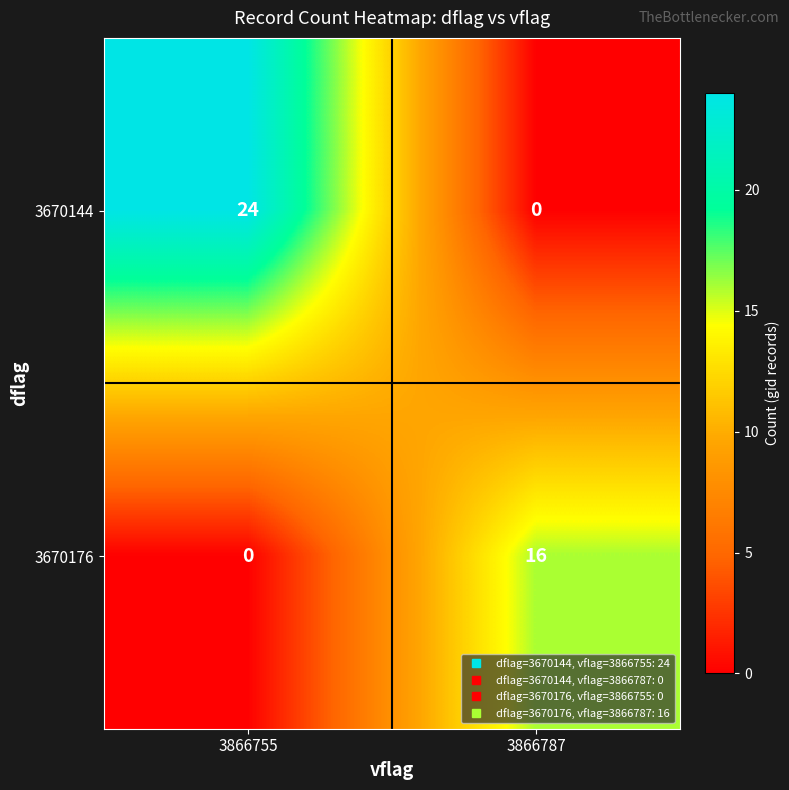

List the labels in order of 3670176 value, largest first.

3866787, 3866755